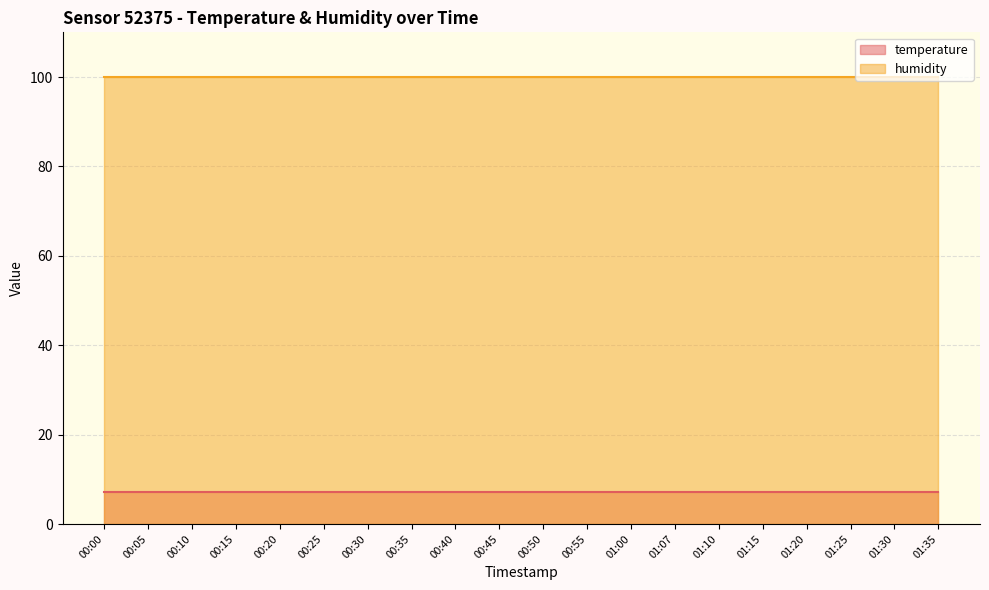

What is the minimum value for temperature?

7.1